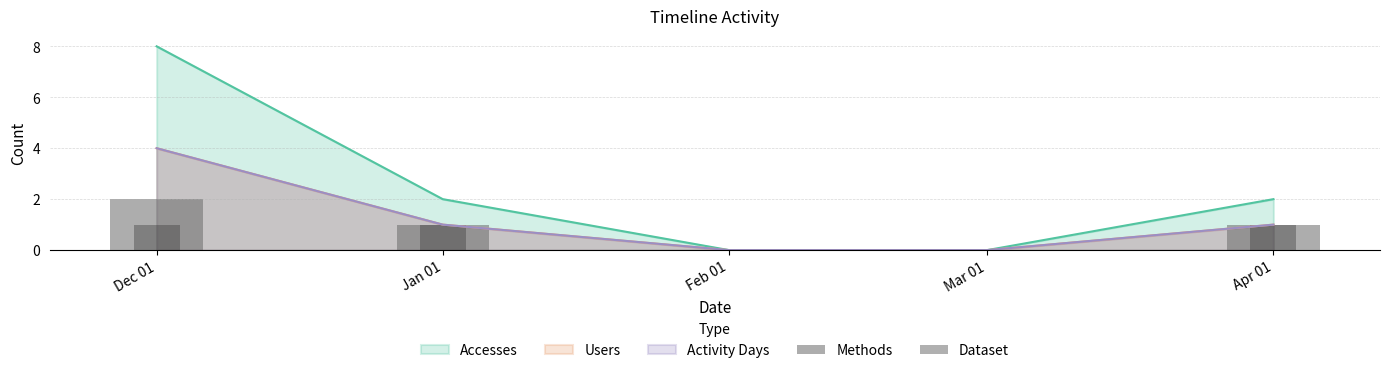

Which has a higher value, Feb 01 or Mar 01?

Feb 01